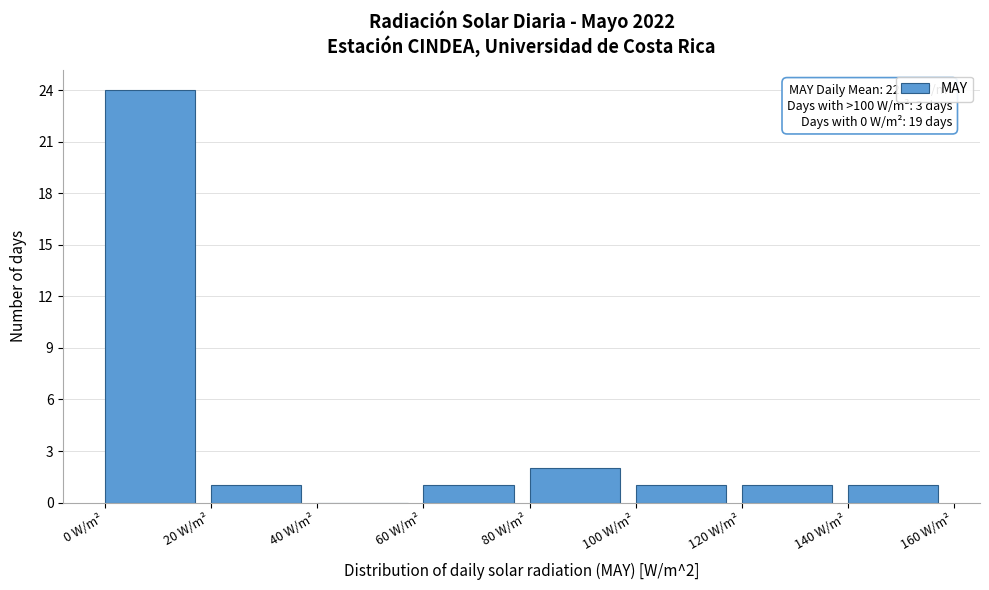

Which range on the x-axis has the tallest bar?

0 to 20